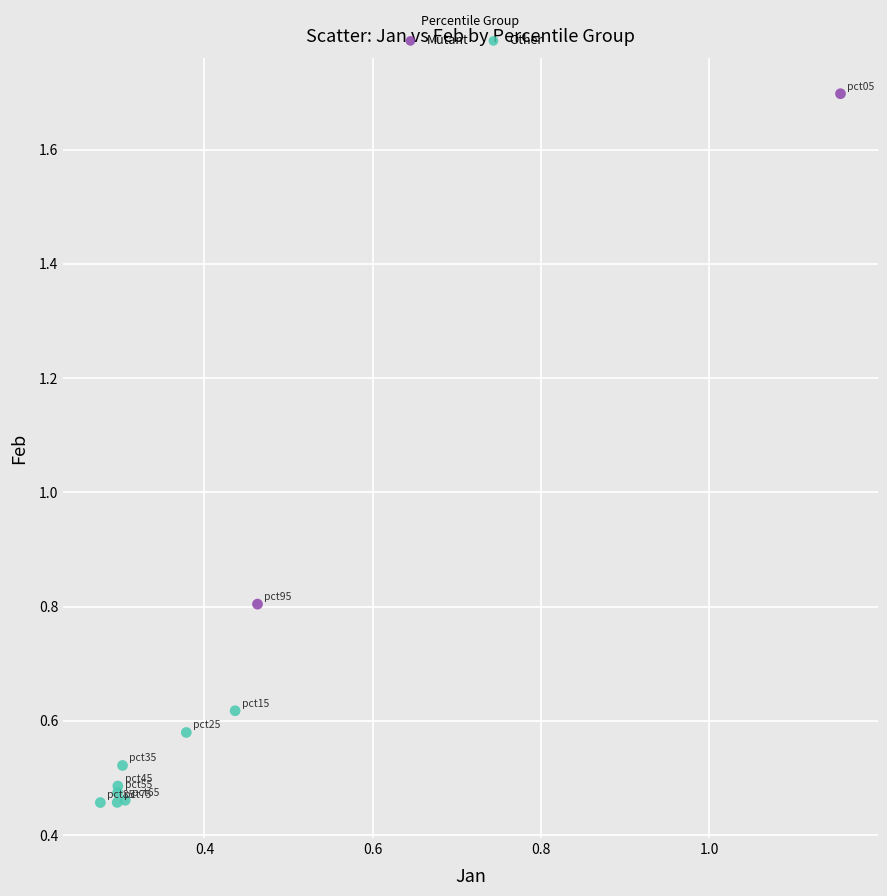

Which series has the largest Y range (max minus min)?

Mutant